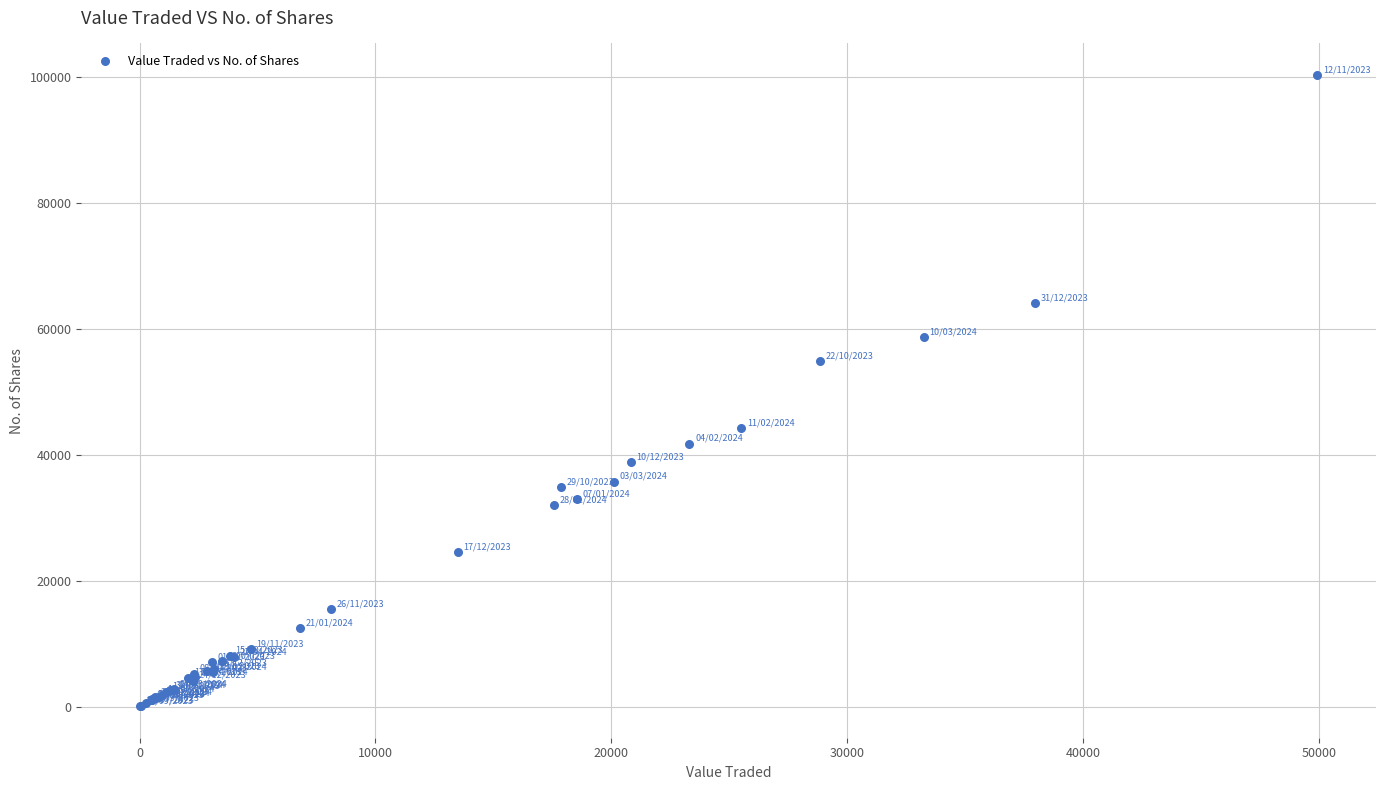

What Y value in the scatter plot is closest to 50174?

54879